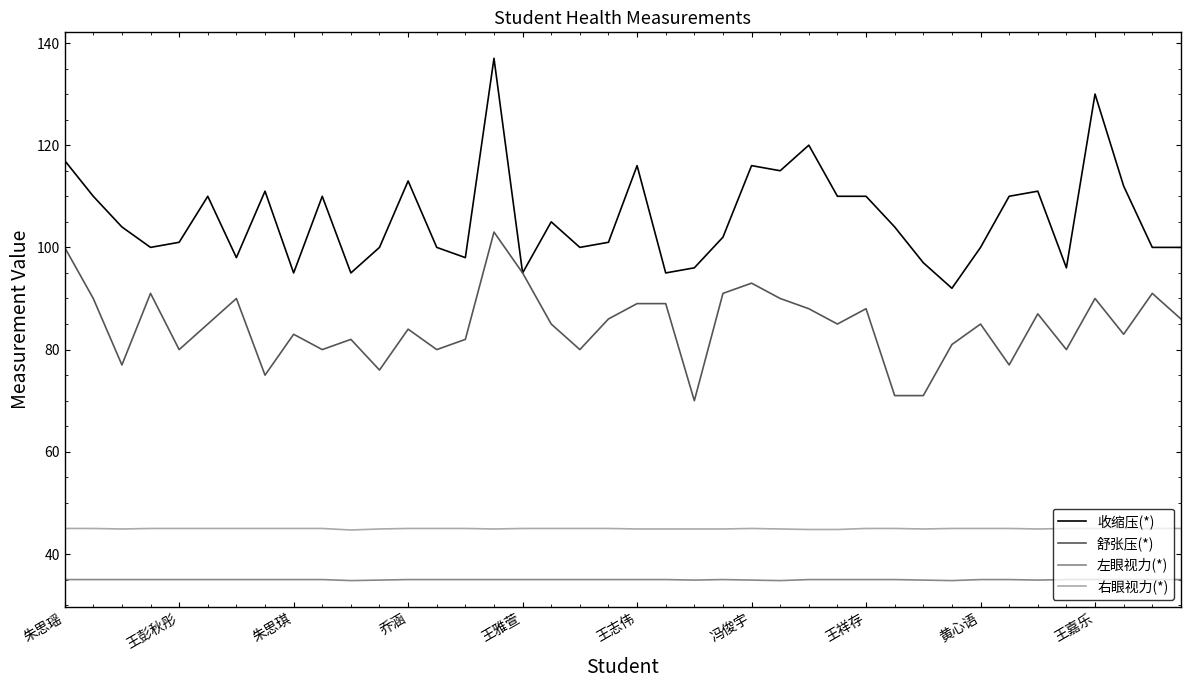

What is the maximum value for 右眼视力(*)?

45.0